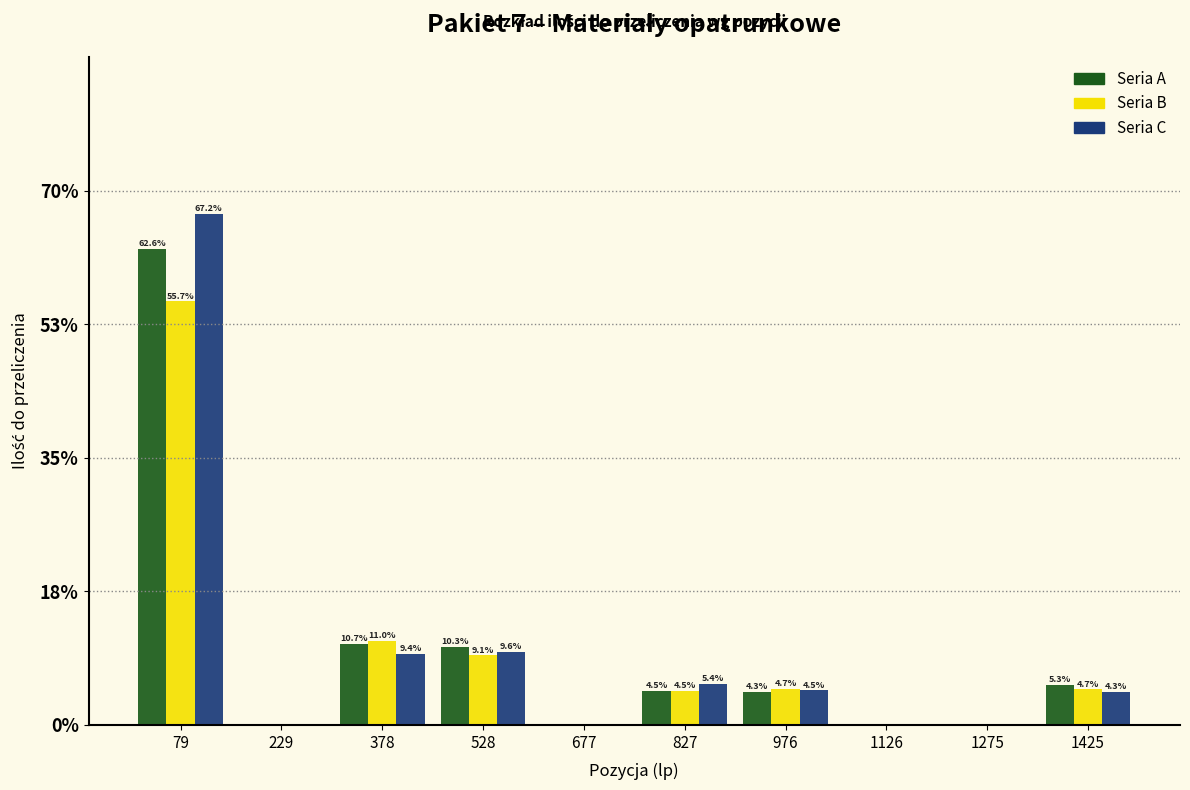

In the Seria C series, which range on the x-axis has the tallest bar?

0 to 160